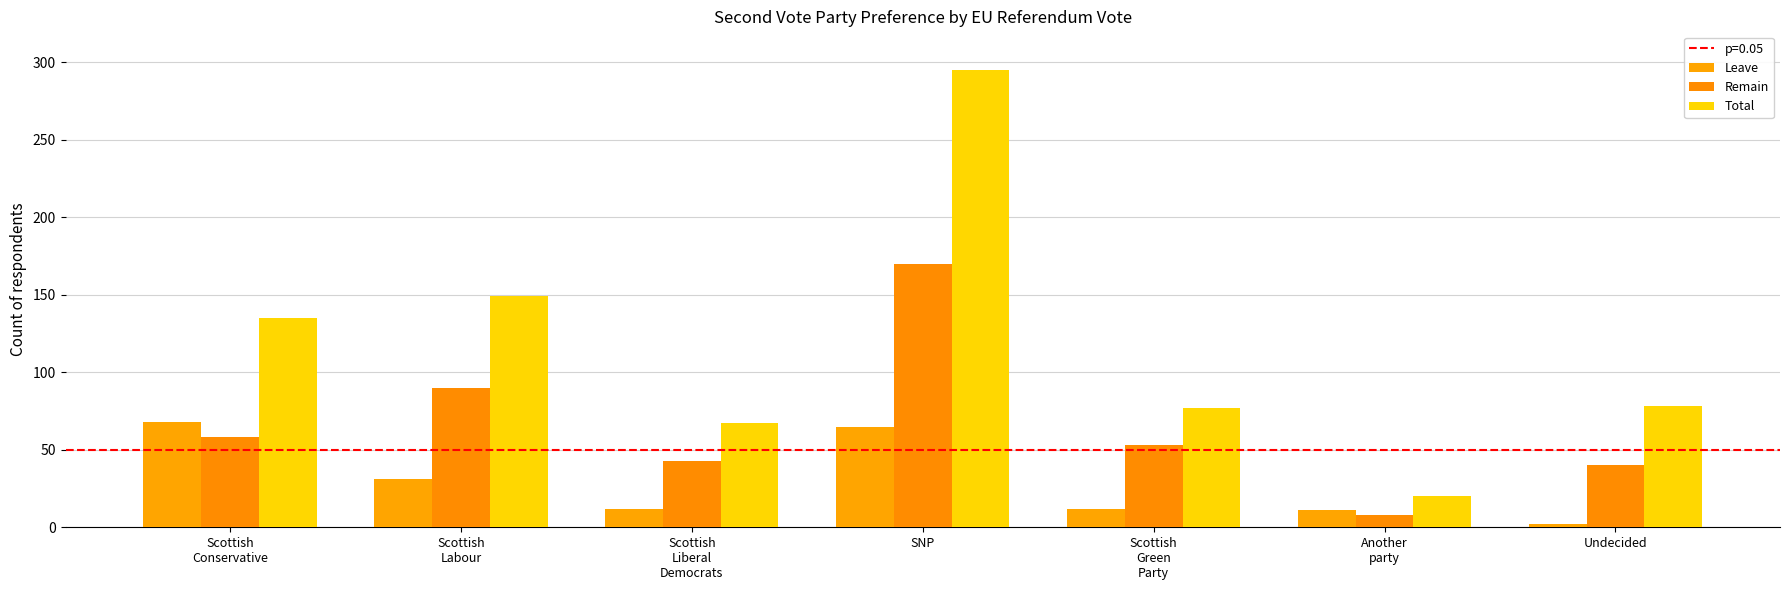

Reading left to right, what are all the values shown in this chart?

Leave: Scottish
Conservative=68	Scottish
Labour=31	Scottish
Liberal
Democrats=12	SNP=65	Scottish
Green
Party=12	Another
party=11	Undecided=2
Remain: Scottish
Conservative=58	Scottish
Labour=90	Scottish
Liberal
Democrats=43	SNP=170	Scottish
Green
Party=53	Another
party=8	Undecided=40
Total: Scottish
Conservative=135	Scottish
Labour=149	Scottish
Liberal
Democrats=67	SNP=295	Scottish
Green
Party=77	Another
party=20	Undecided=78